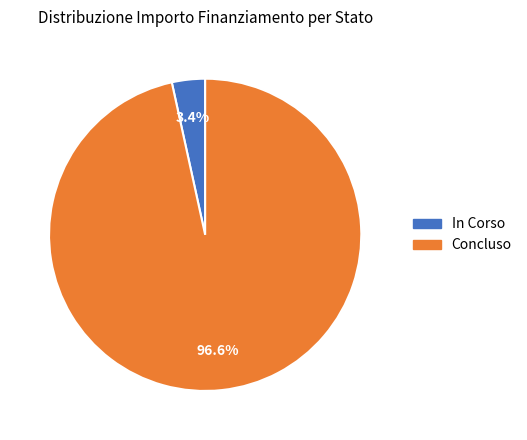

Which has a higher value, Concluso or In Corso?

Concluso